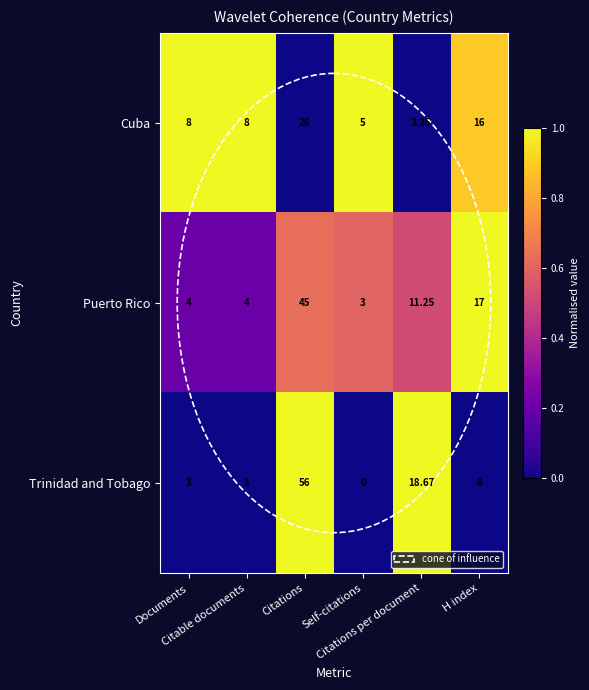

At H index, list the series in order from smallest to largest.

Trinidad and Tobago, Cuba, Puerto Rico